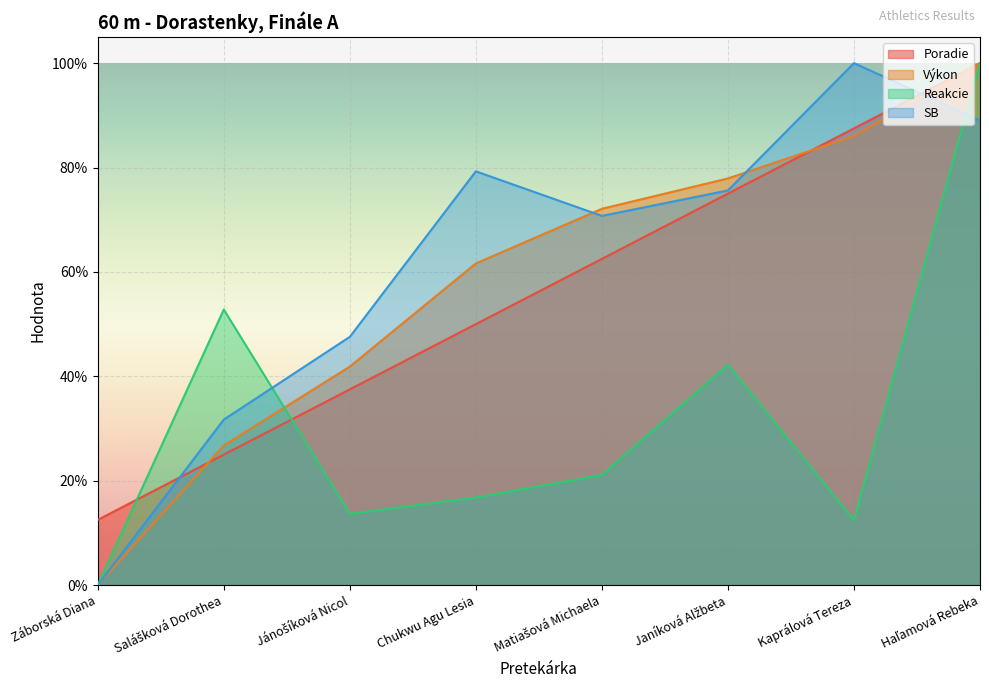

At how many categories does at least one series exceed 0?

8